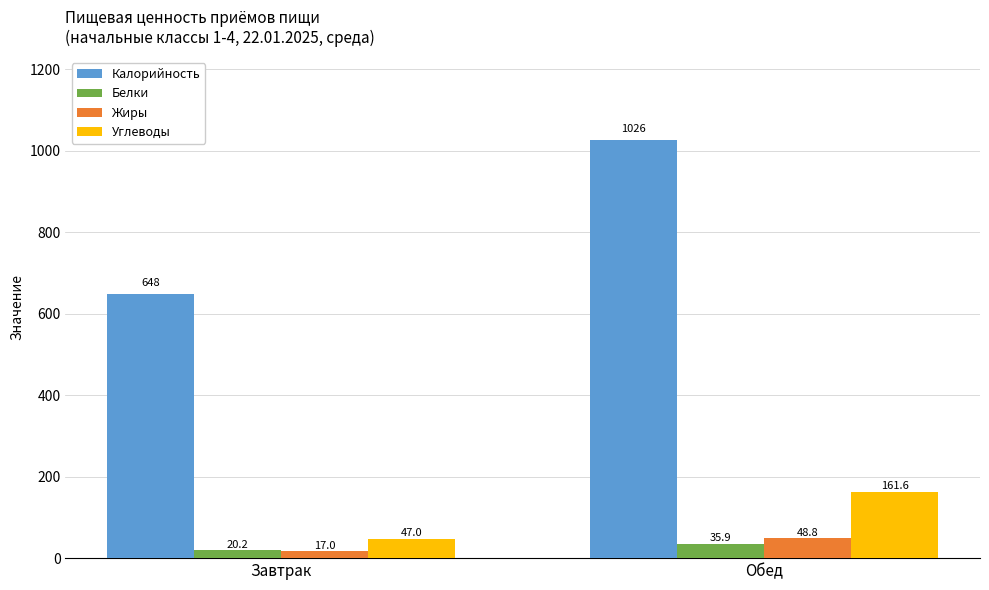

What are all the series names shown in the legend?

Калорийность, Белки, Жиры, Углеводы